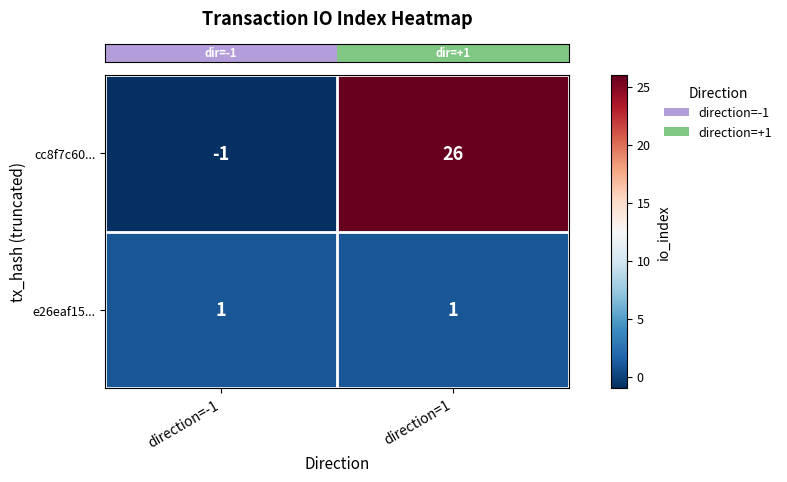

List the series in order of their peak value, lowest first.

e26eaf15..., cc8f7c60...